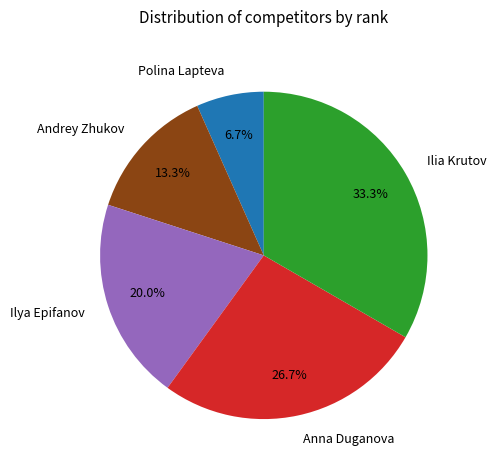

What is the largest slice in the pie chart?

Ilia Krutov